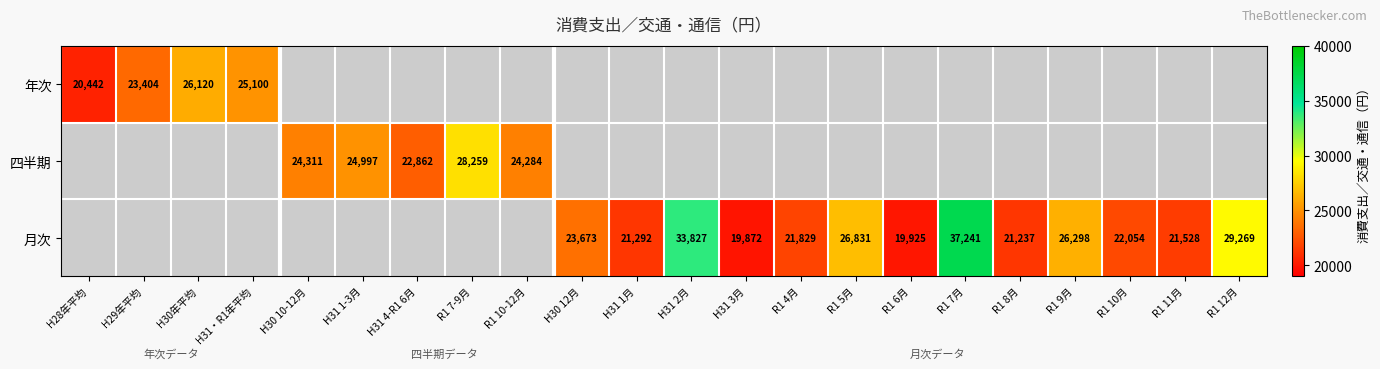

The value of 月次 at H31 3月 is 7202. True or false?

False